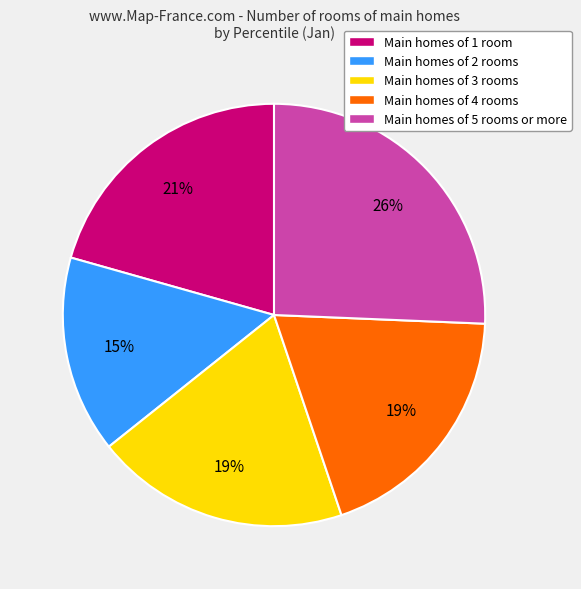

Is there any slice that represents more than half of the pie?

No